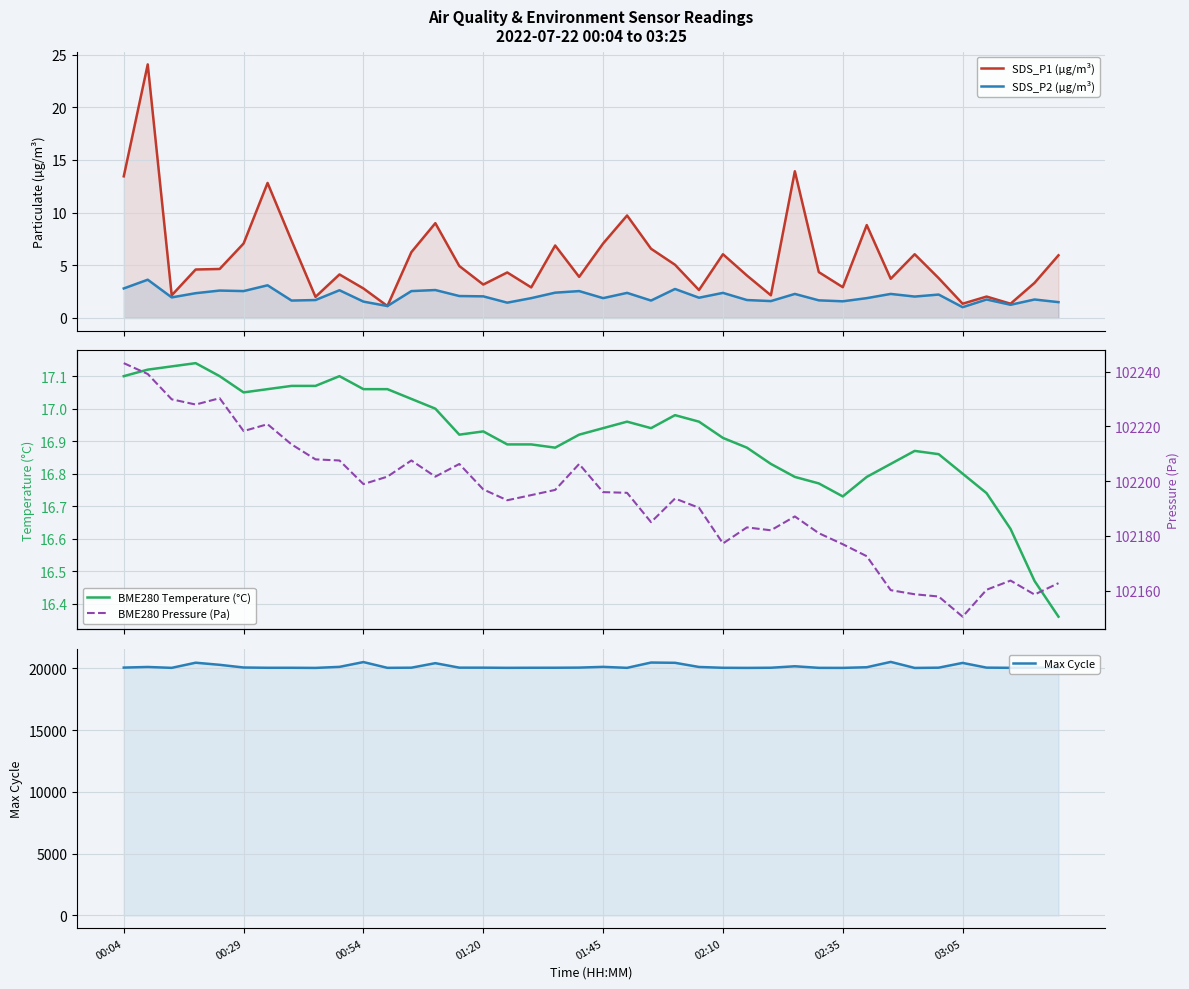

True or false: SDS_P1 (µg/m³) has more than 2 points higher than both neighbors.

True